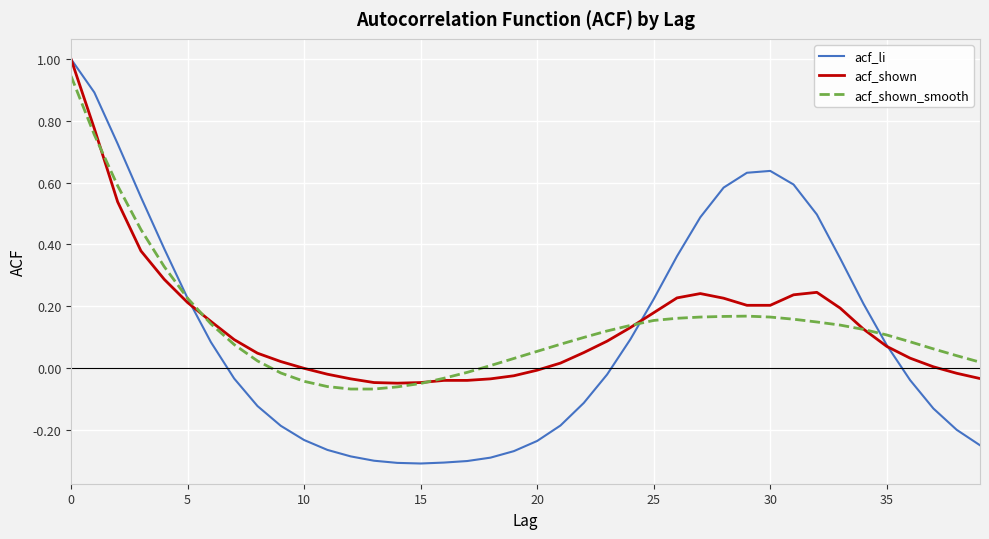

What are all the series names shown in the legend?

acf_li, acf_shown, acf_shown_smooth